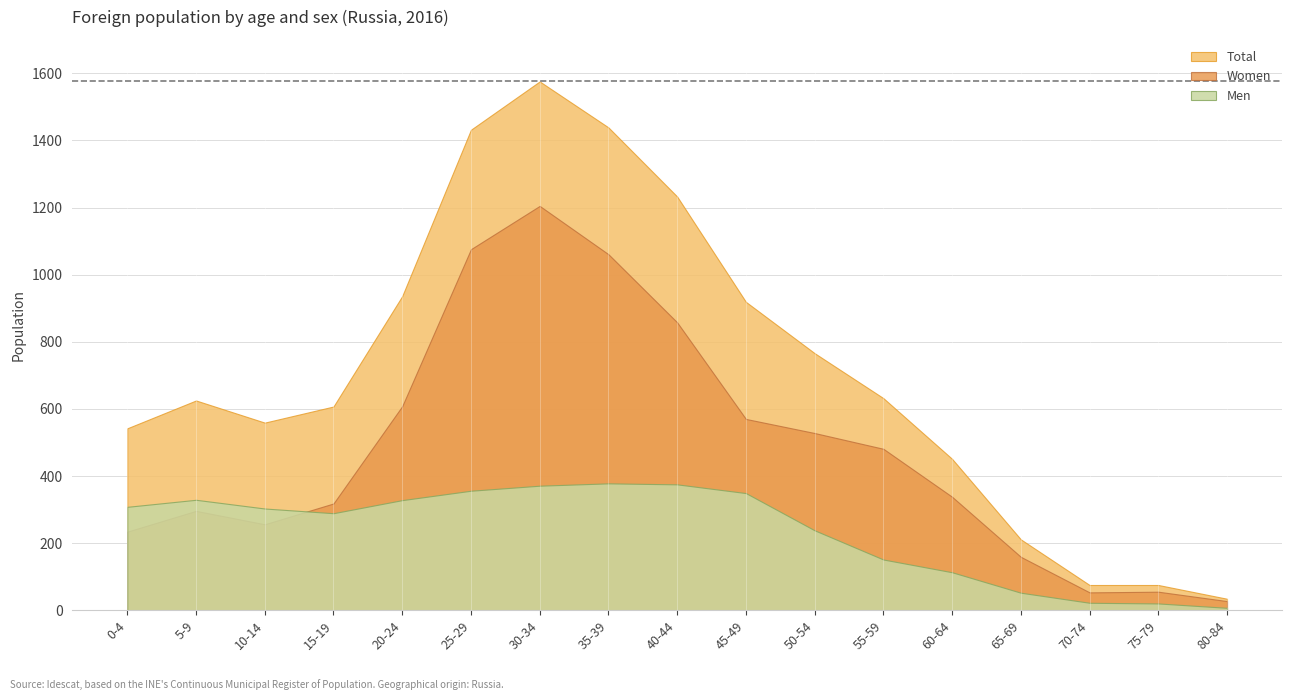

What is the total value across all series at 50-54?

1532